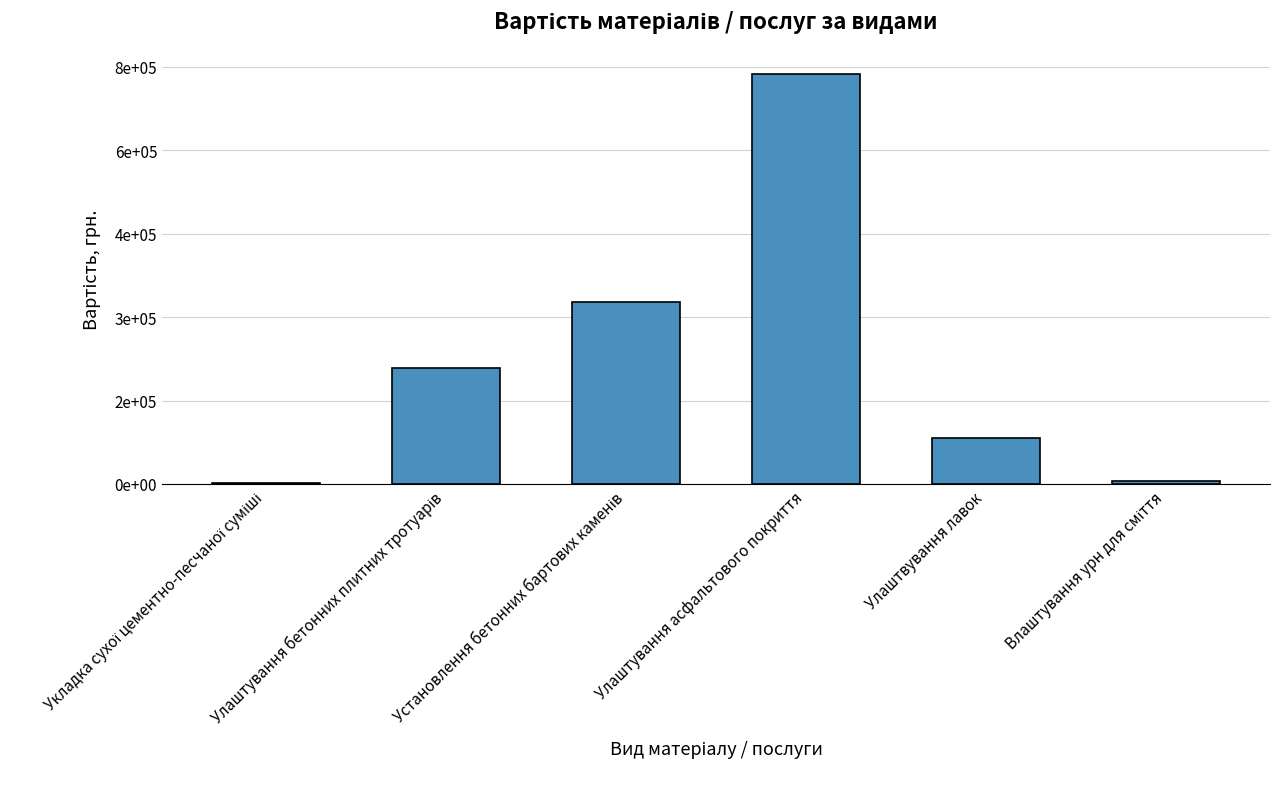

Are the bars horizontal?

No